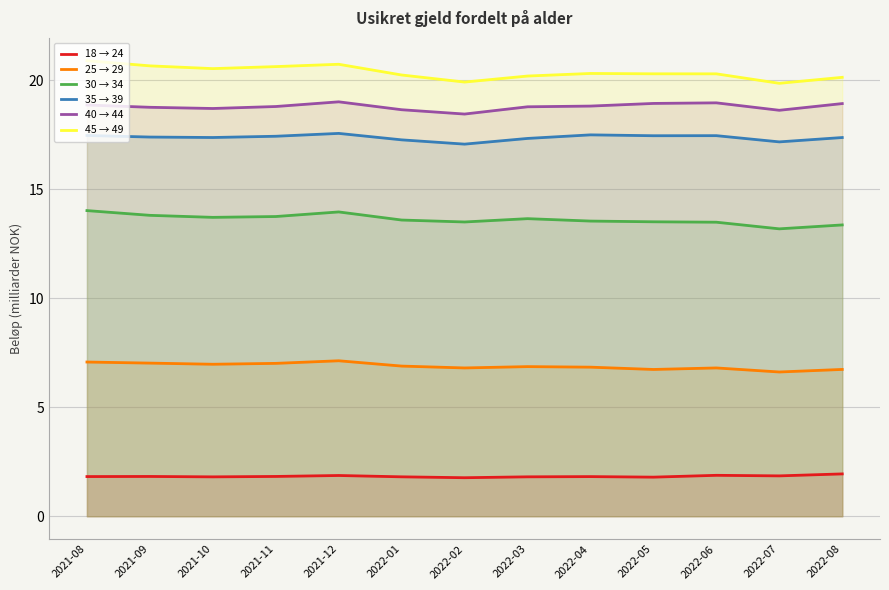

What is the minimum value for 35 → 39?

17.1